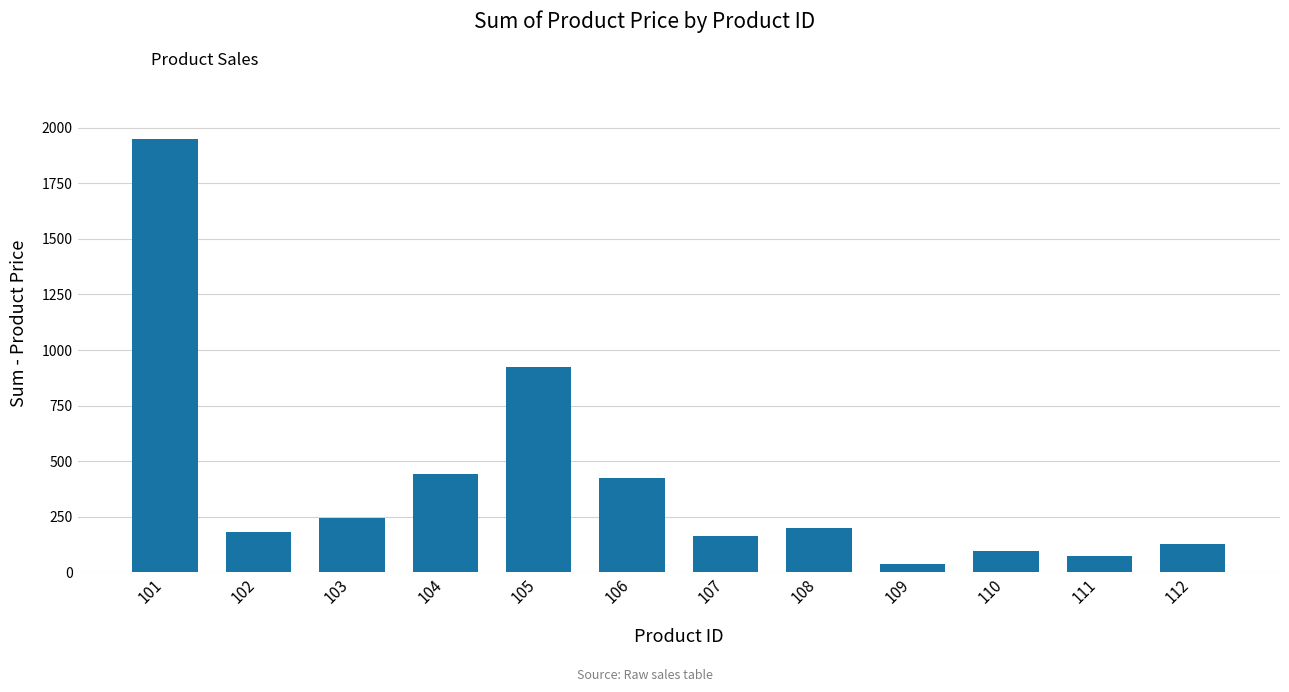

The chart shows a value of 180 at 102. True or false?

True